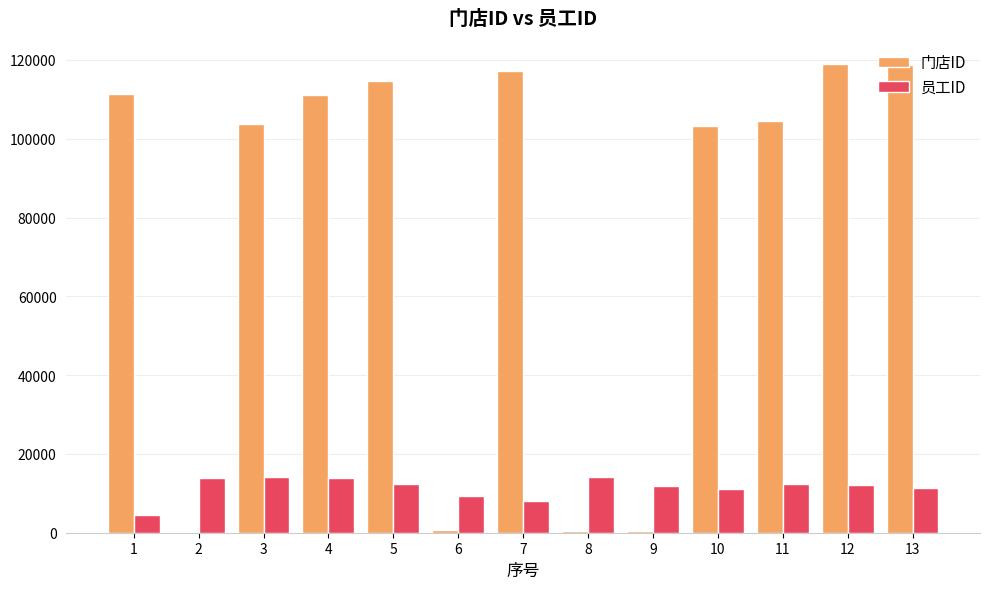

Between 8 and 11, which series saw the biggest shift?

门店ID